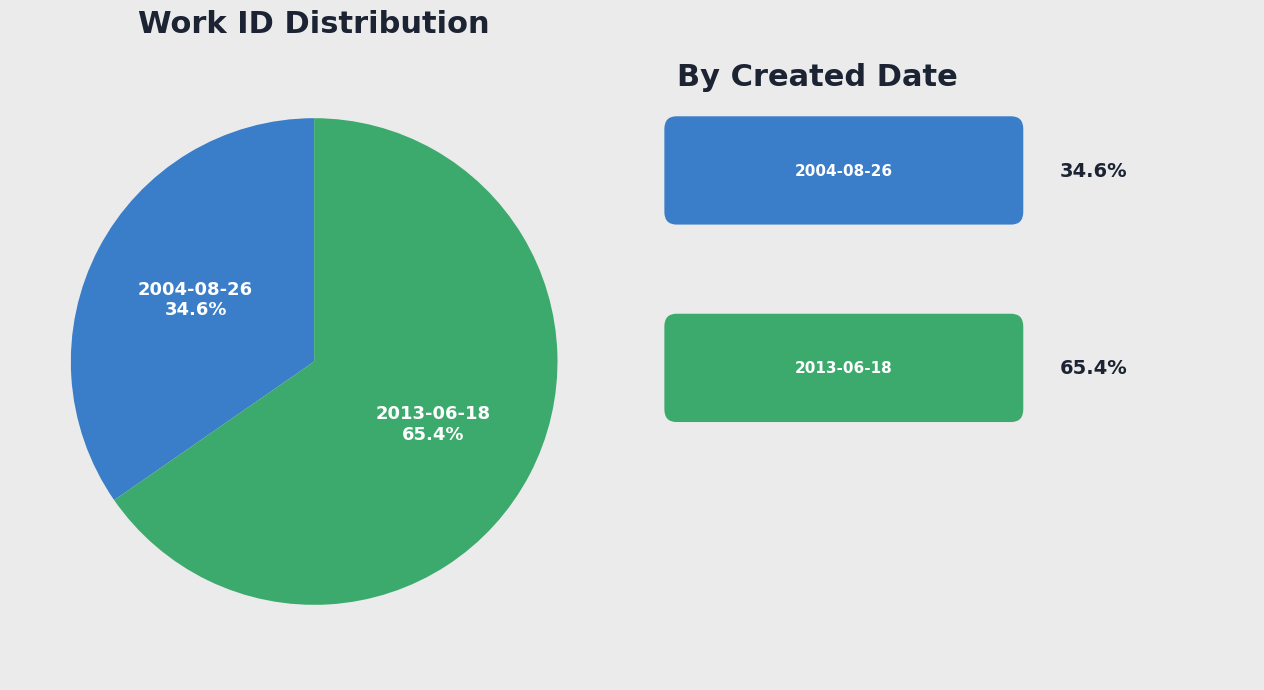

To the nearest percent, what is the average slice percentage?

50%